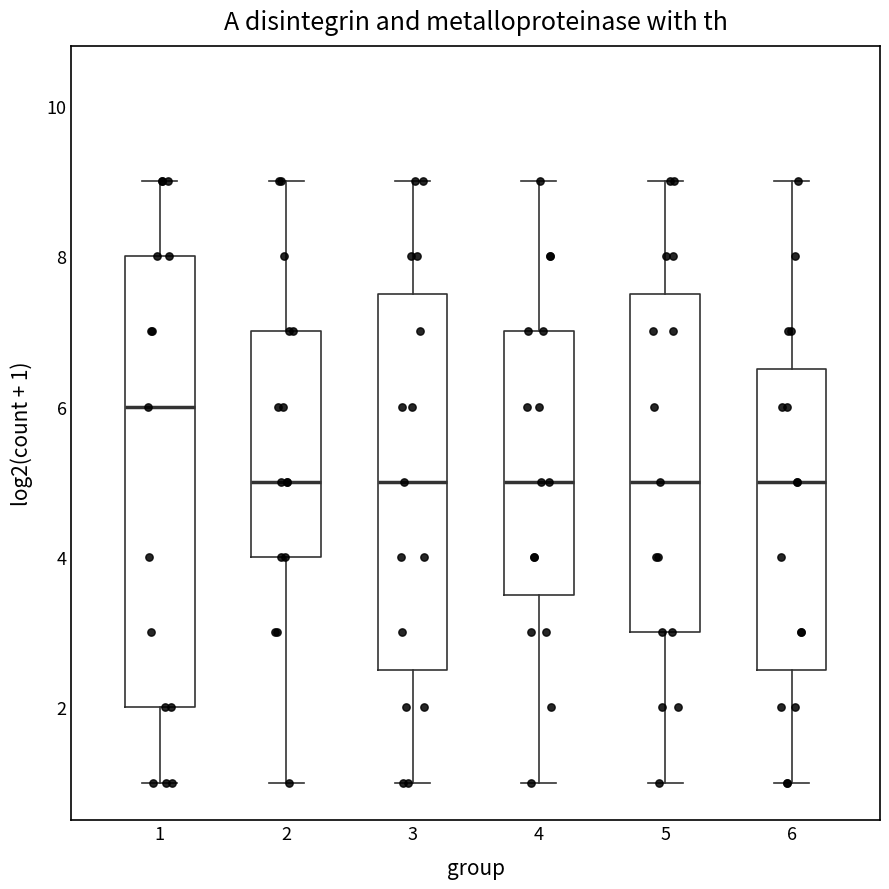

Reading left to right, transcribe this box plot: for each box, give where its median line is, the range the box spans, and where its two whiskers end, as read against the y-axis. The values are not printed on the chart, so give them approximately, as read against the axis.

1: median 6.0, box 2.0 to 8.0, whiskers 1.0 to 9.0
2: median 5.0, box 4.0 to 7.0, whiskers 1.0 to 9.0
3: median 5.0, box 2.6 to 7.6, whiskers 1.0 to 9.0
4: median 5.0, box 3.6 to 7.0, whiskers 1.0 to 9.0
5: median 5.0, box 3.0 to 7.6, whiskers 1.0 to 9.0
6: median 5.0, box 2.6 to 6.6, whiskers 1.0 to 9.0